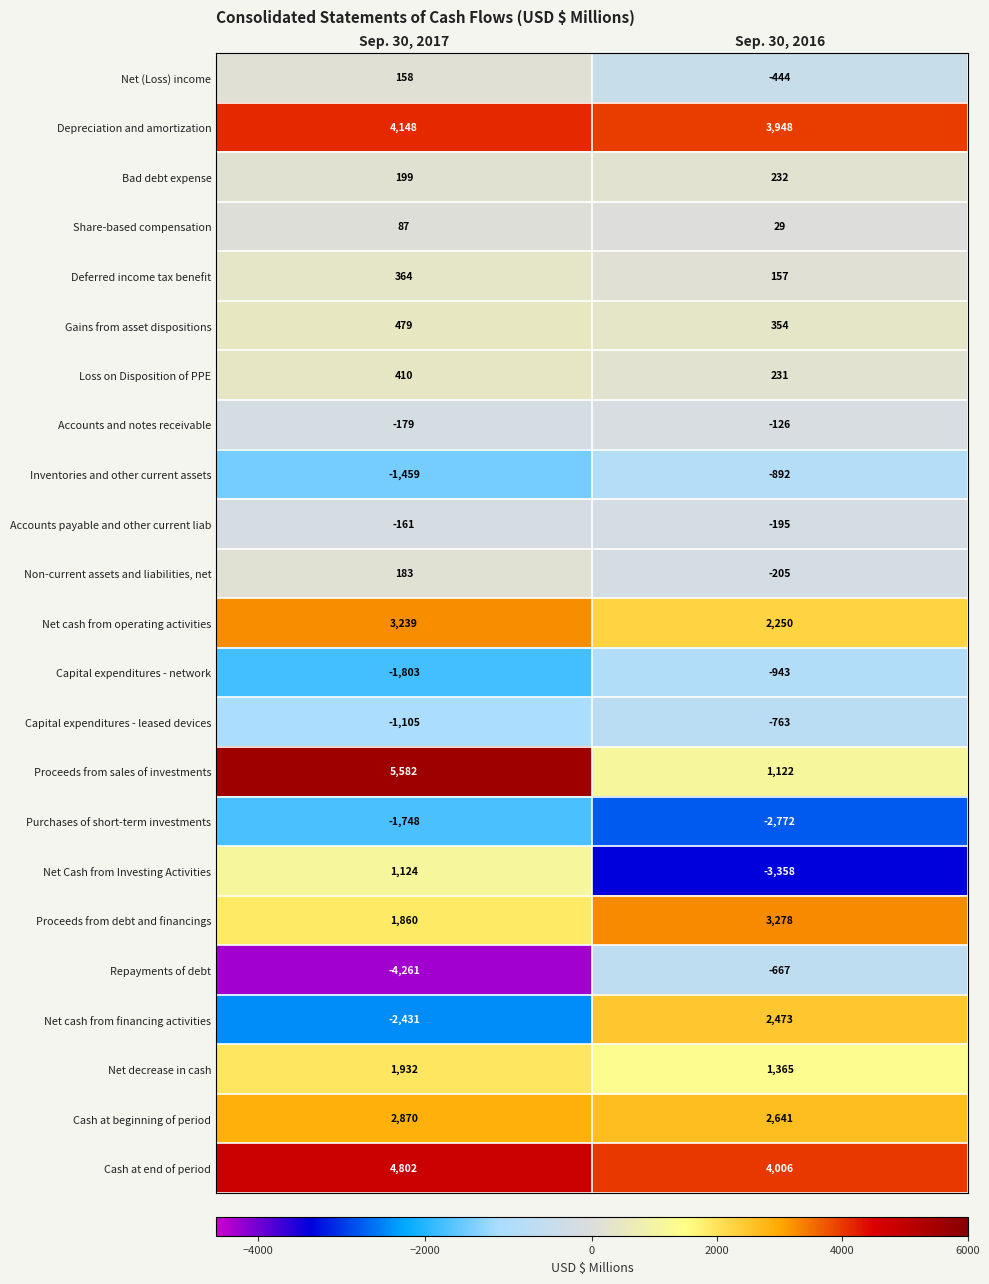

At which category does the chart reach its minimum across all series?

Sep. 30, 2017